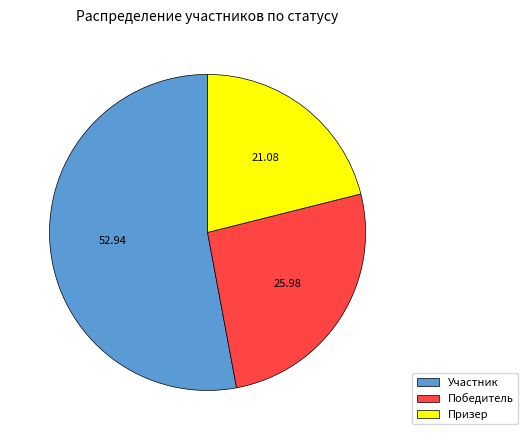

Rank the categories by value from highest to lowest.

Участник, Победитель, Призер